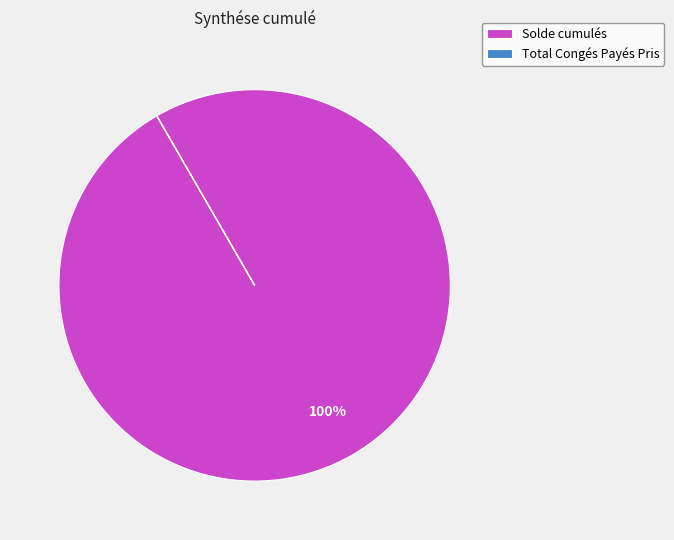

Which slice is the largest?

Solde cumulés